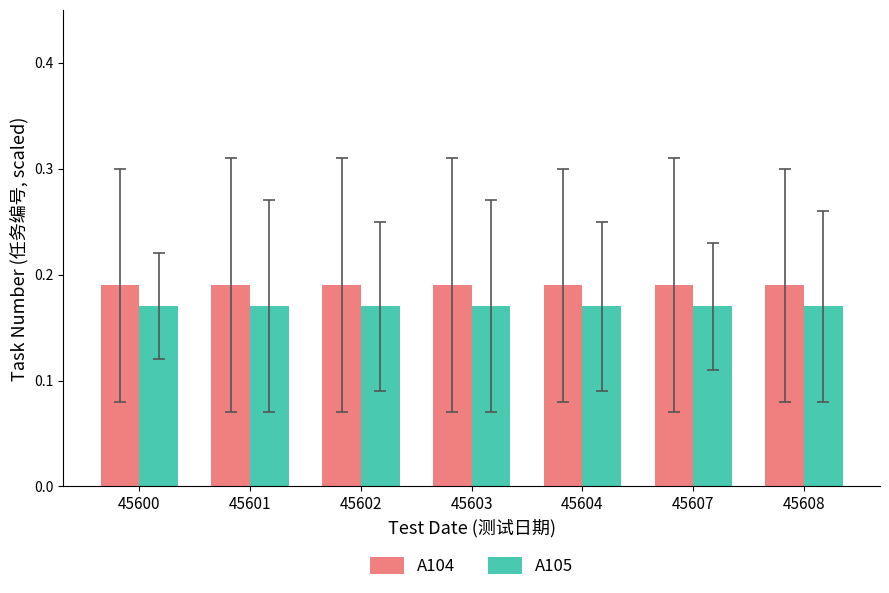

At 45603, list the series in order from smallest to largest.

A105, A104